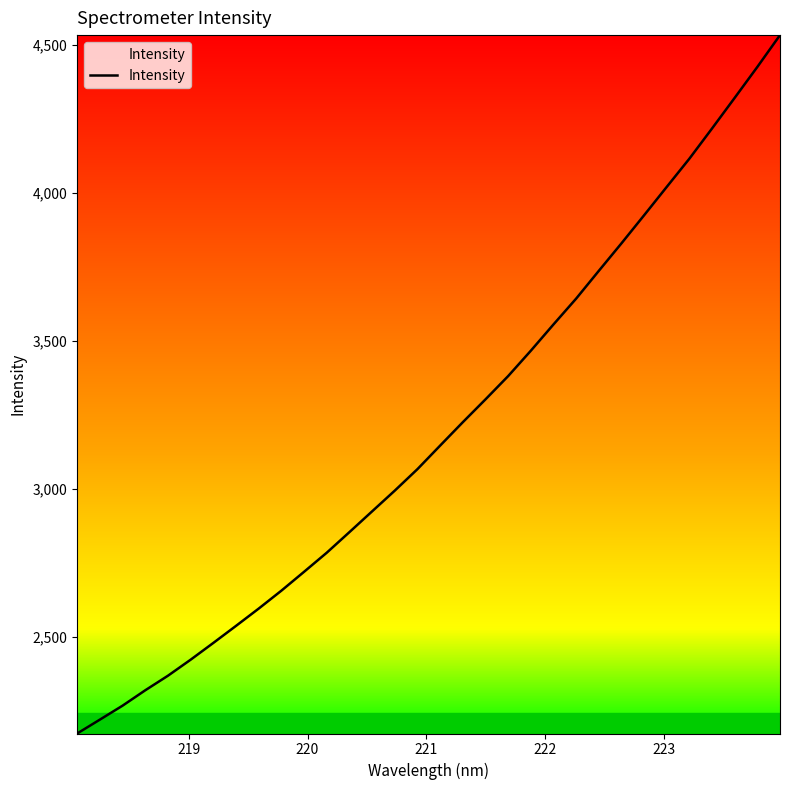

What is the minimum value shown in the chart?

2174.3